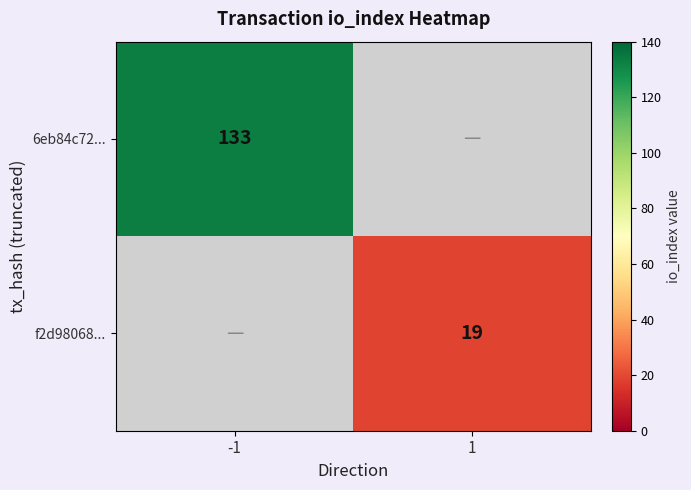

Is it true that f2d98068... equals 19 at 1?

True